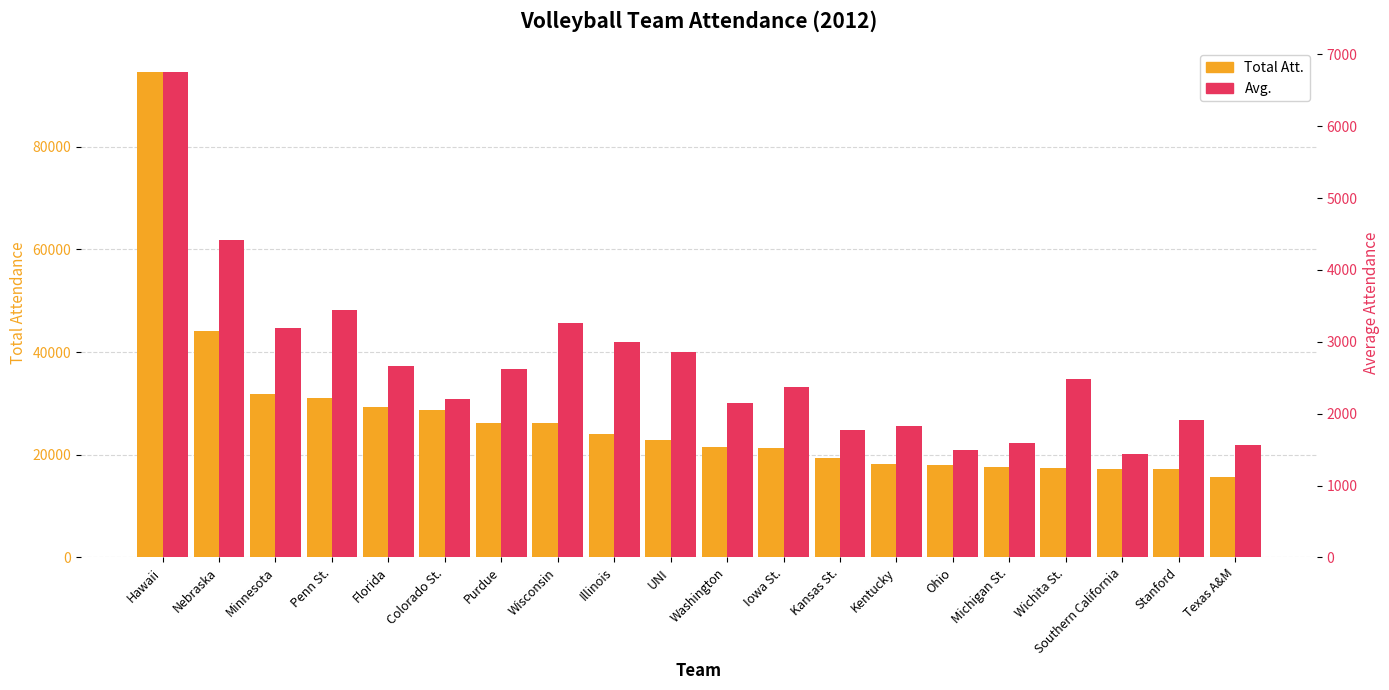

At which label is Avg. closest to 4095?

Nebraska